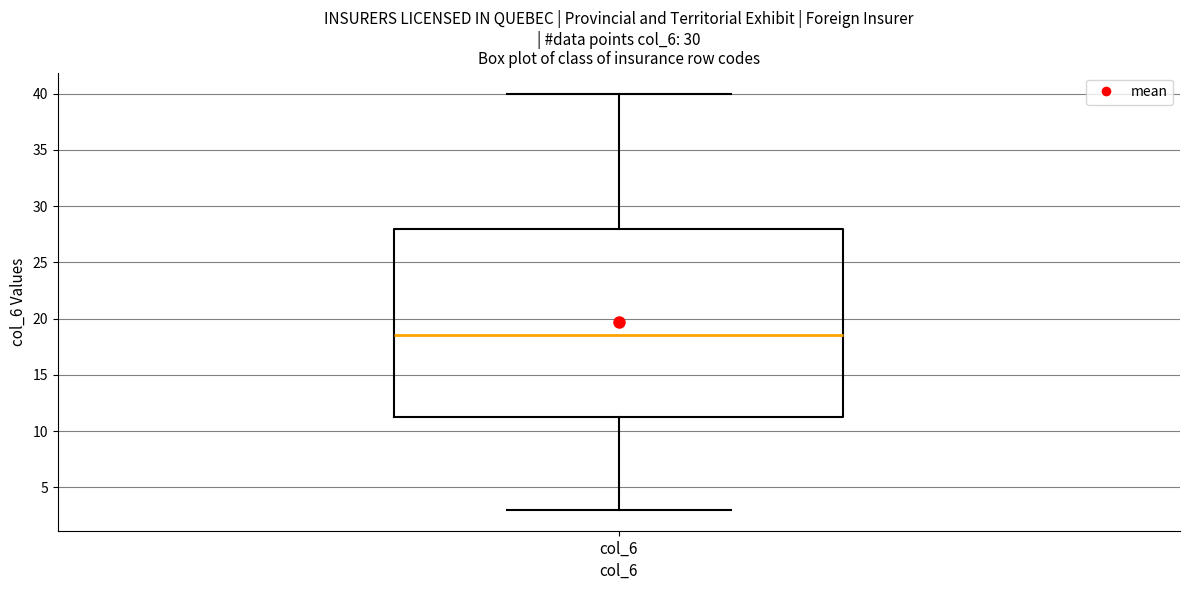

Read this box plot against the y-axis: the position of the median line, the range covered by the box, and the ends of both whiskers. The values are not printed on the chart, so give them approximately, as read against the axis.

median 18.5, box 11.5 to 28.0, whiskers 3.0 to 40.0